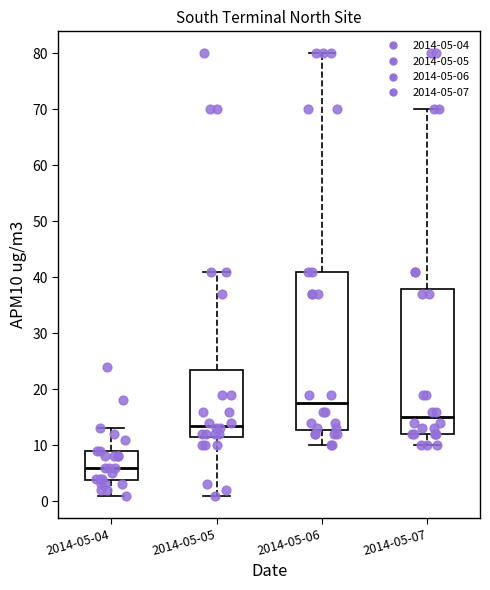

Which box is the tallest, from its lower edge to its upper edge?

2014-05-06